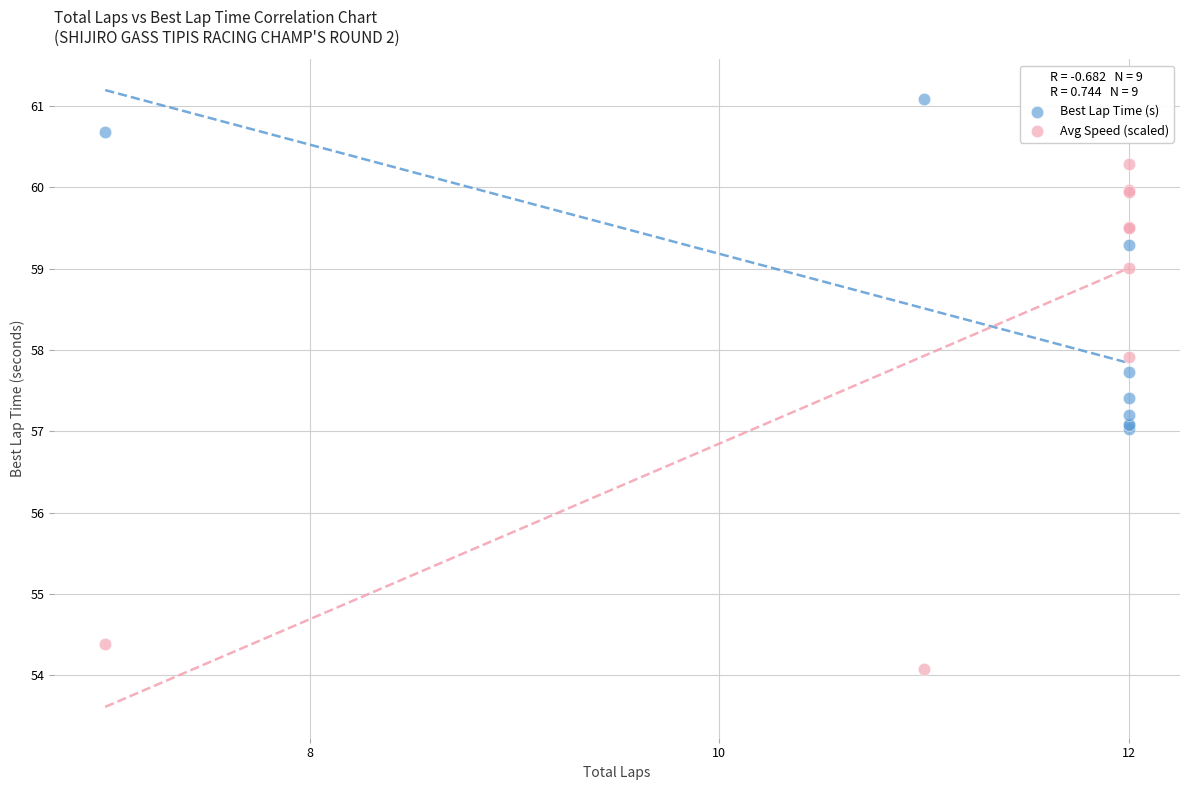

Which series contains the lowest Y value?

Avg Speed (scaled)